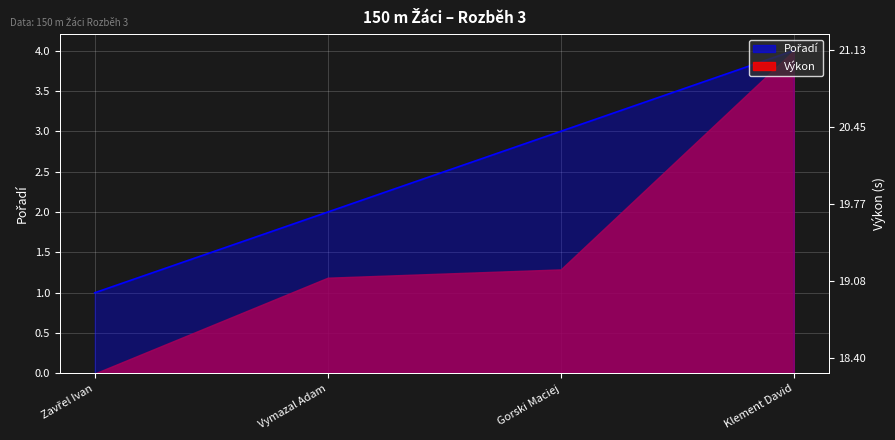

Count the number of values greater than 3.

1